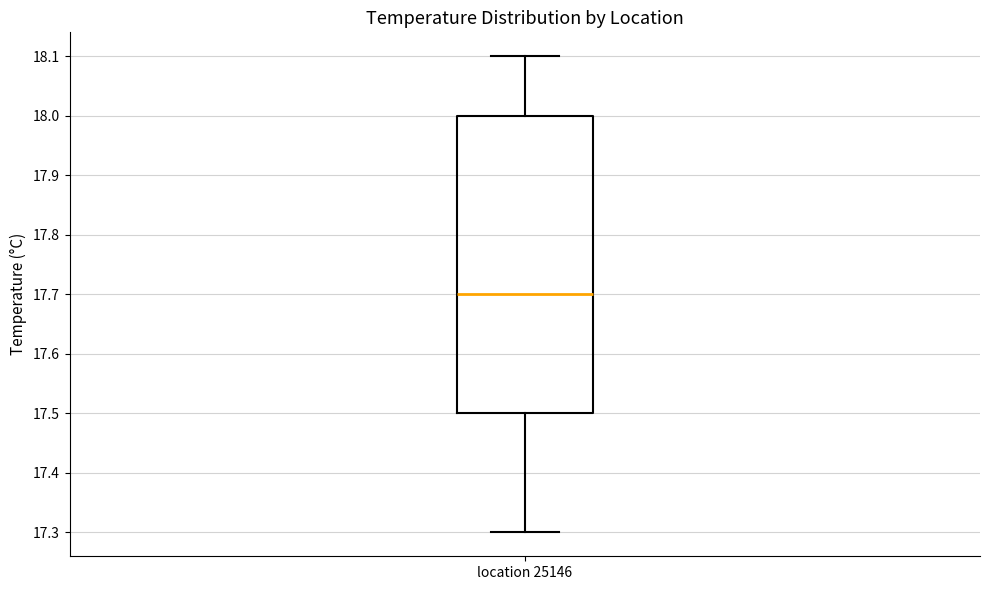

Read this box plot against the y-axis: the position of the median line, the range covered by the box, and the ends of both whiskers. The values are not printed on the chart, so give them approximately, as read against the axis.

median 17.7, box 17.5 to 18.0, whiskers 17.3 to 18.1